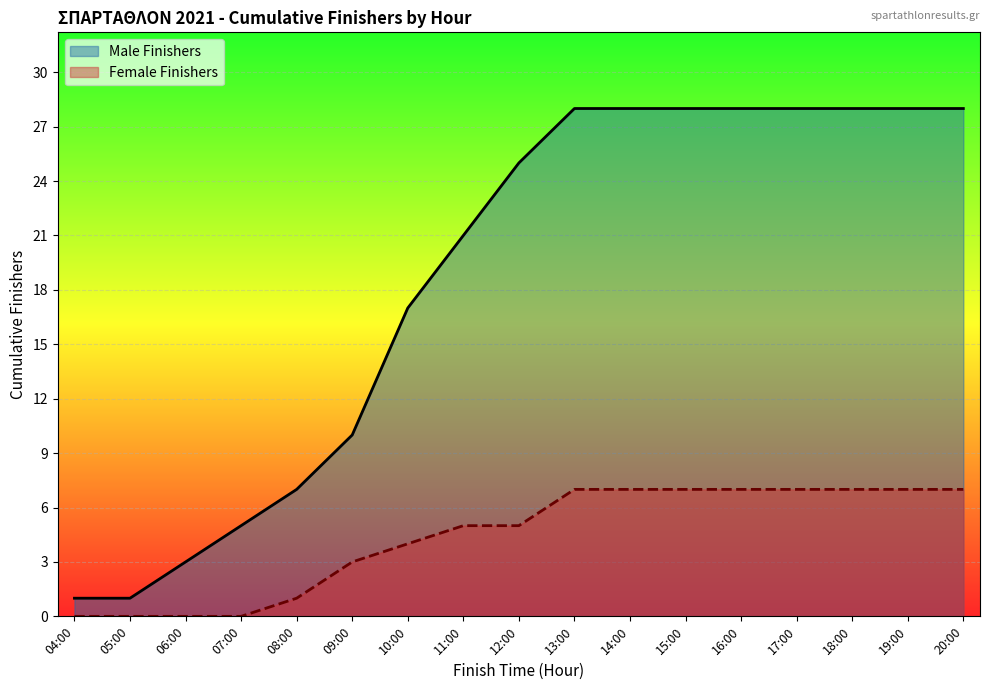

What are all the series names shown in the legend?

Male Finishers, Female Finishers